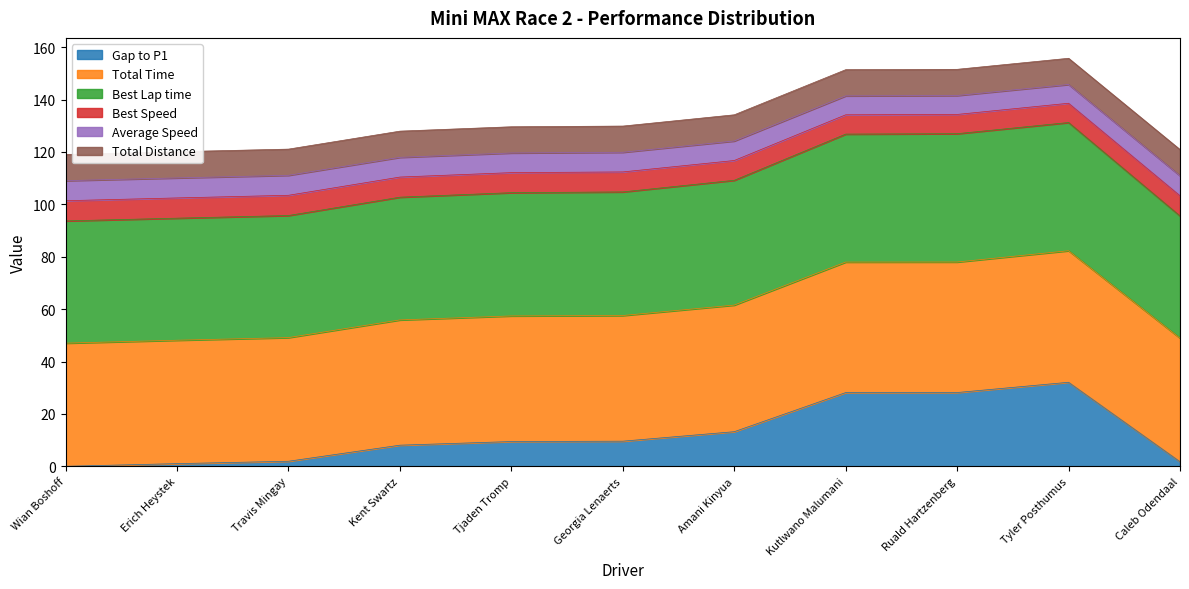

At which label does Gap to P1 reach its peak?

Tyler Posthumus